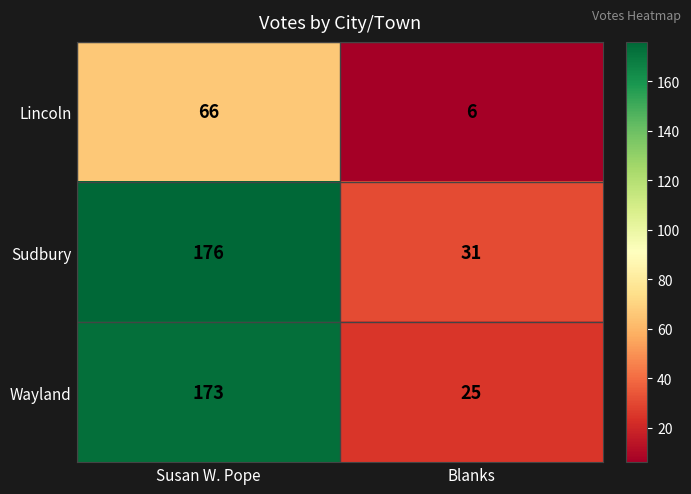

Rank the series by their maximum value, from highest to lowest.

Sudbury, Wayland, Lincoln